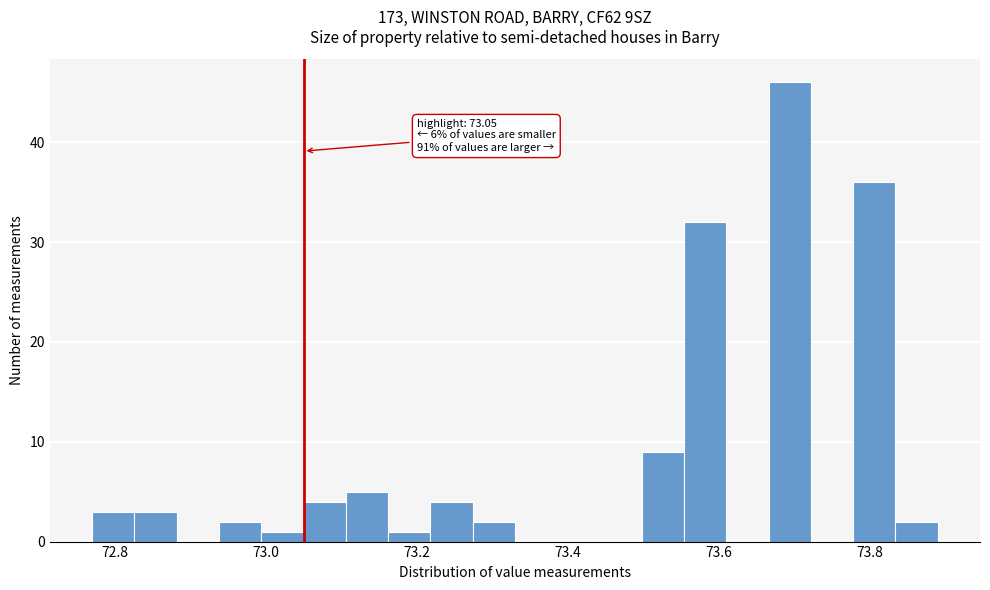

Read against the x-axis, roughly where is the centre of the tallest bar?

73.70